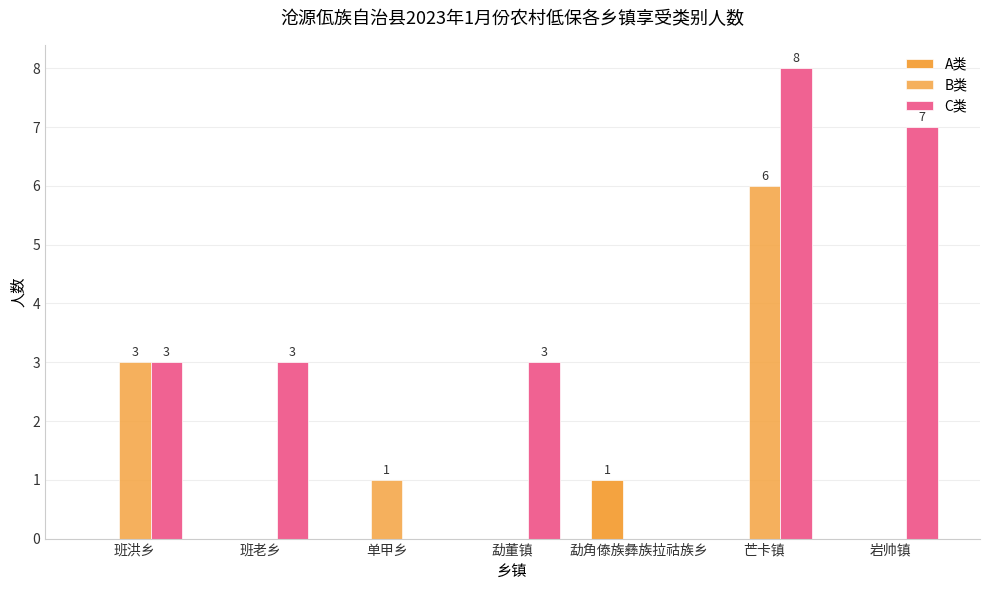

How many categories are shown in the chart?

7